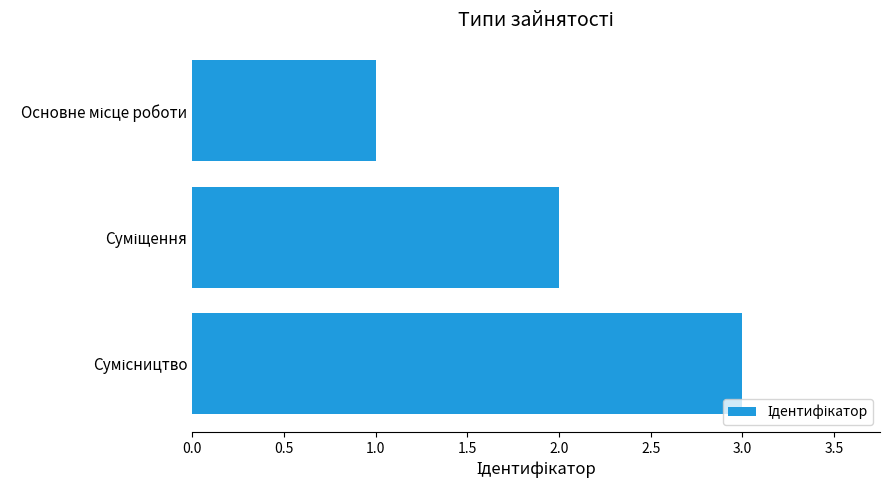

What is the sum of all values?

6